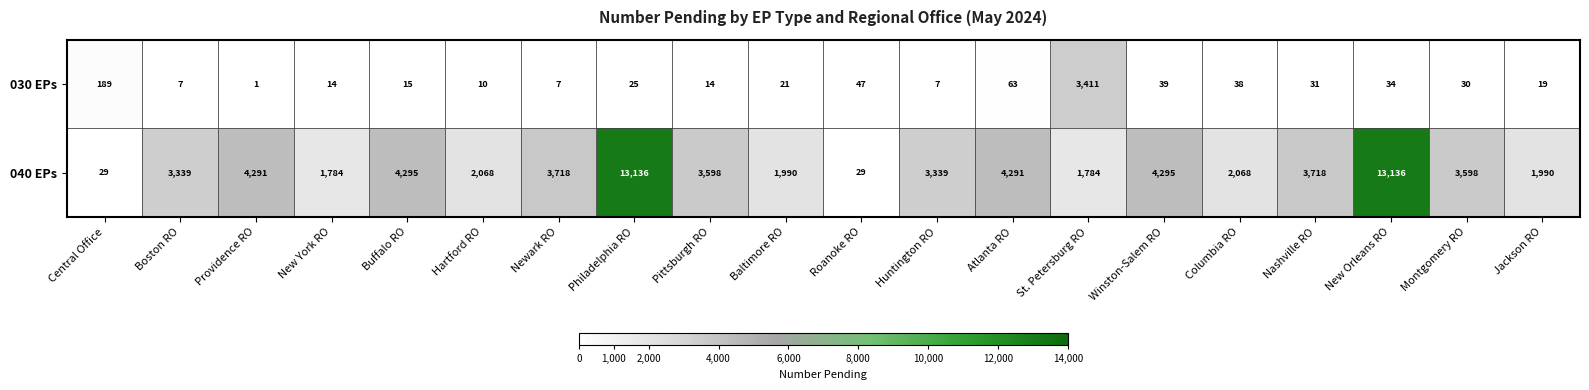

How many data points does each series have?

20